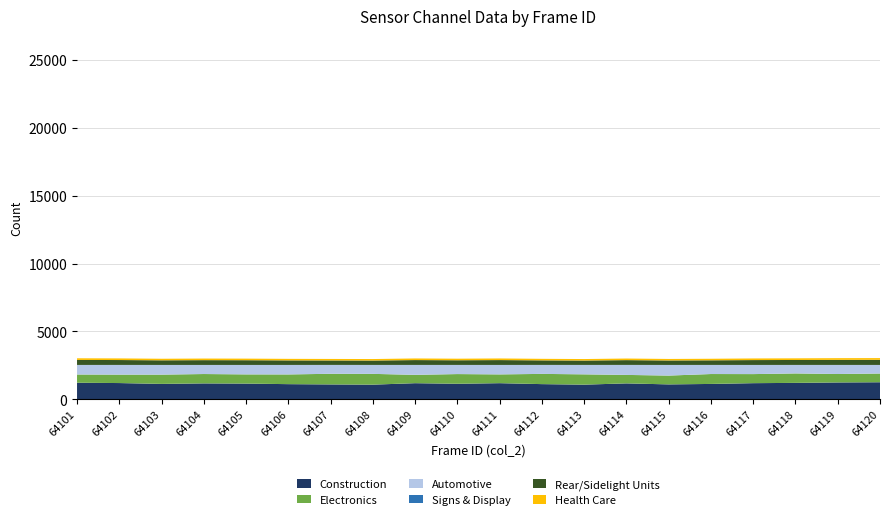

Is it true that Construction equals 1260.0 at 64120?

True